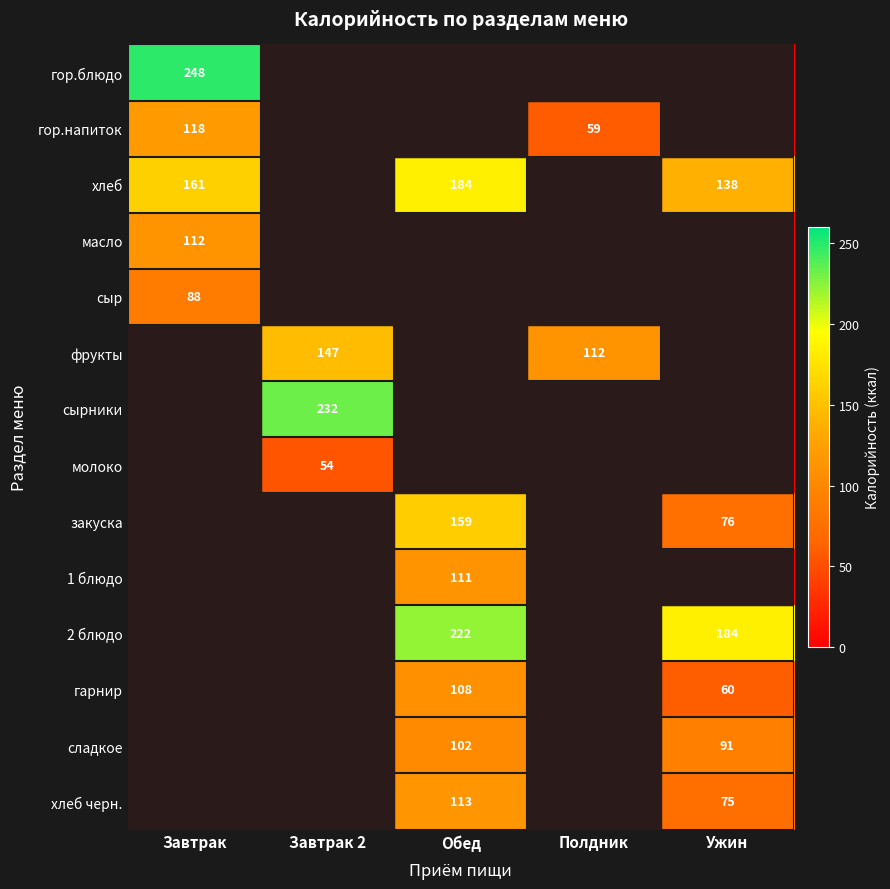

The хлеб series shows 300 at Обед. True or false?

False